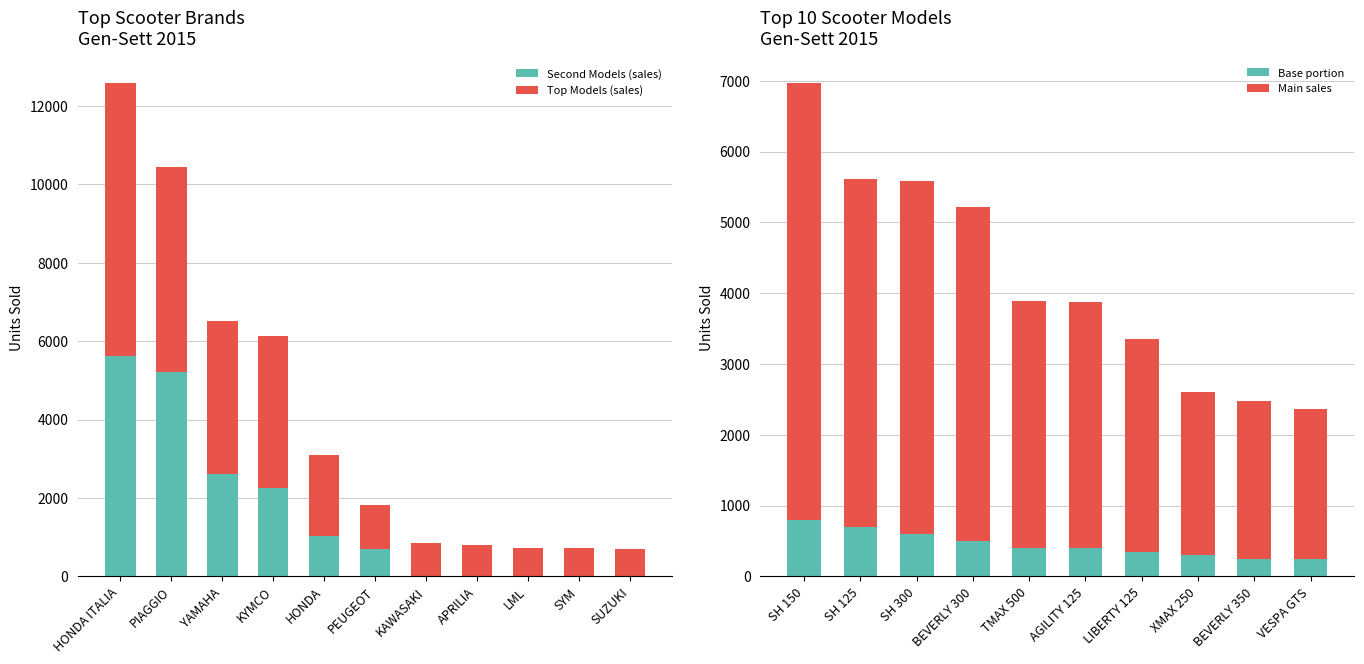

What is the total value across all series at HONDA ITALIA?

12587